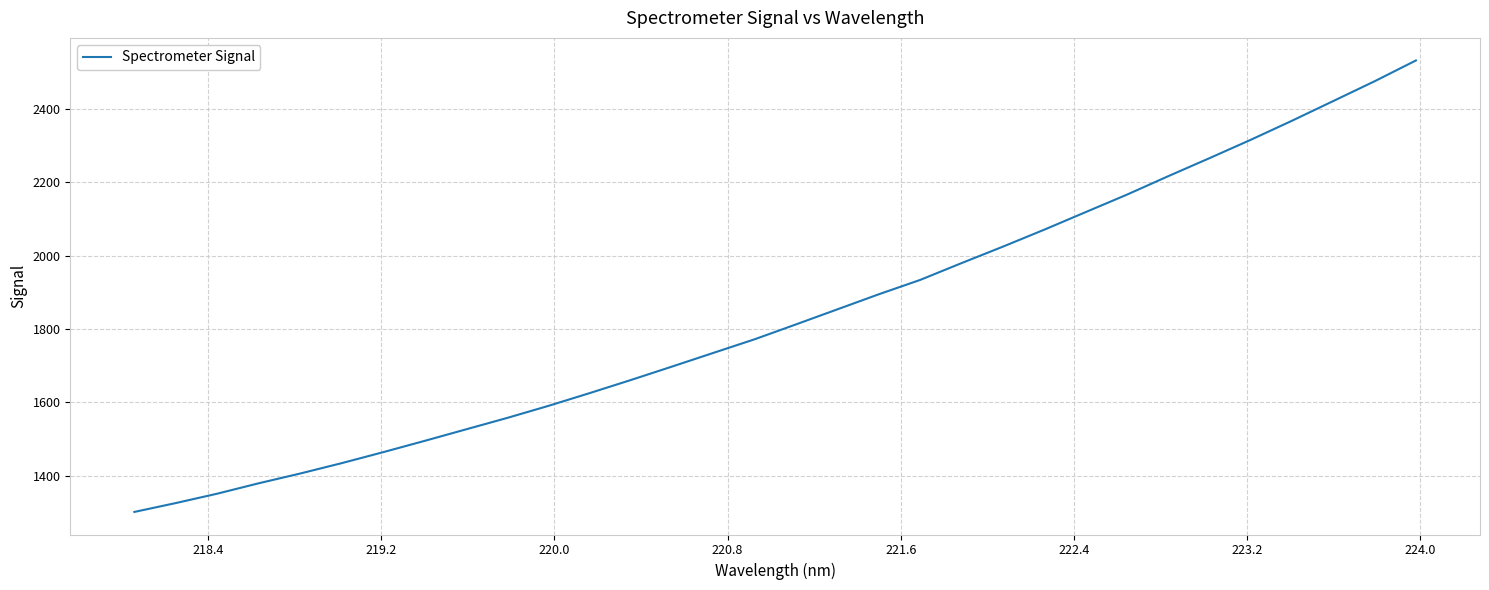

What is the difference between the maximum and minimum values?

1231.4